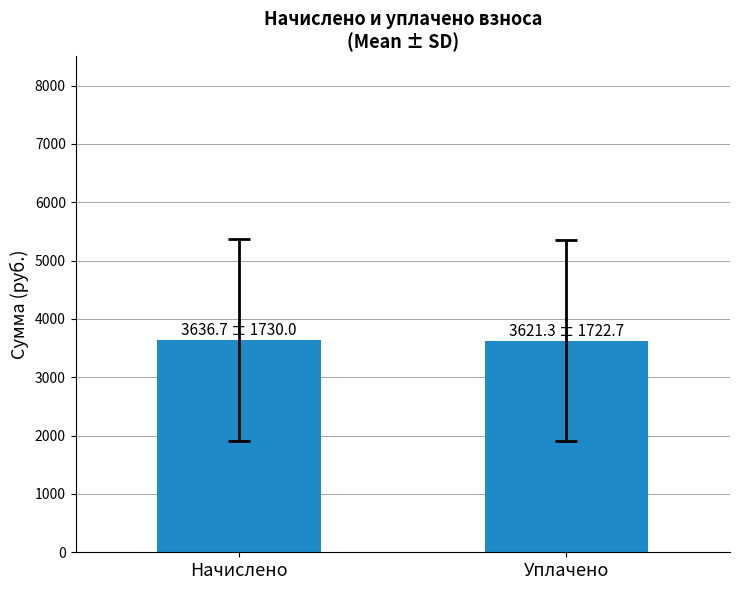

Is it true that the value at Уплачено is 895.0?

False